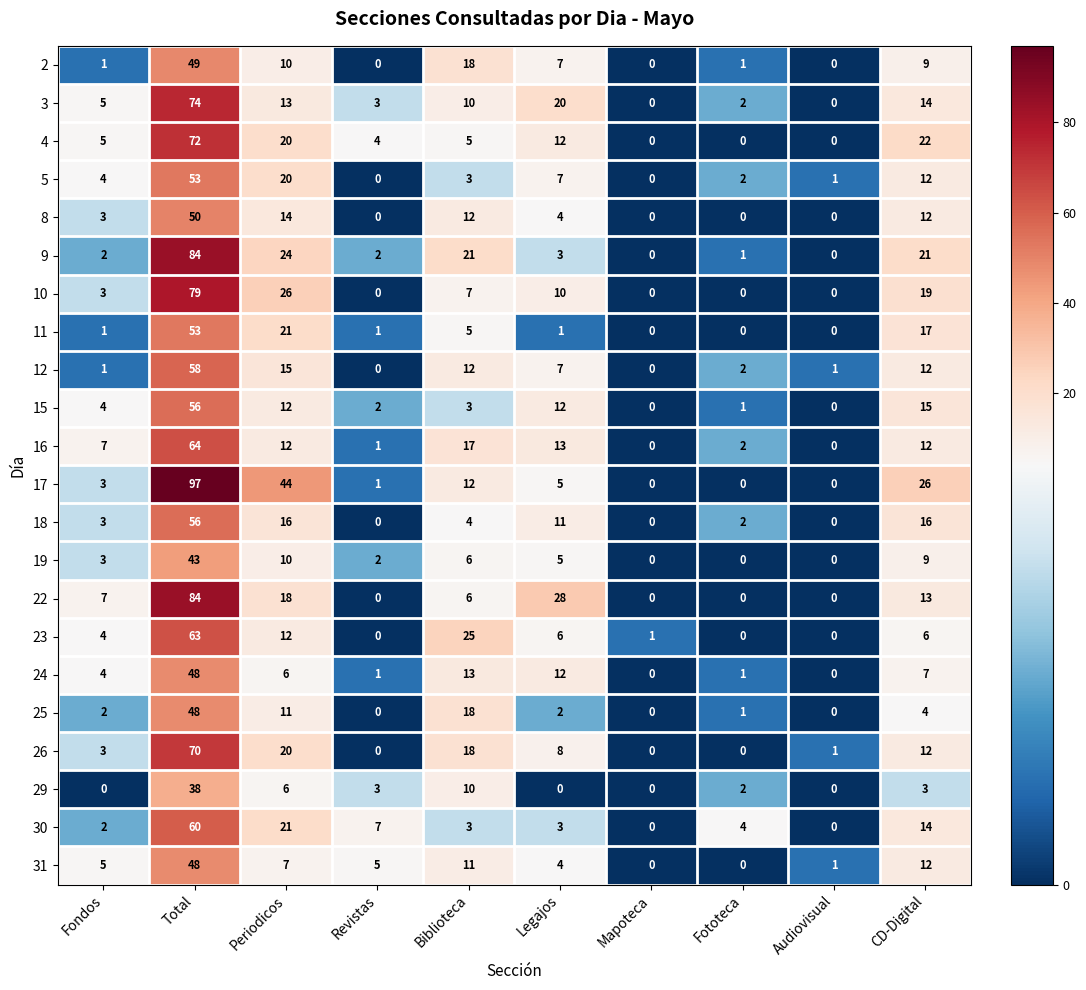

What is the total value across all series at Legajos?

180